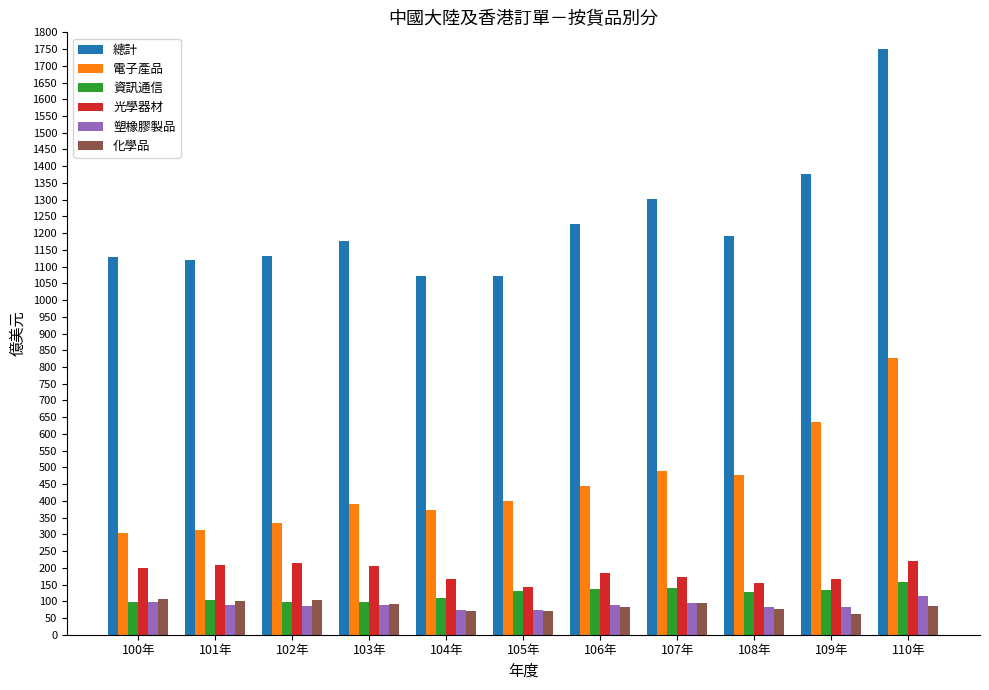

Which series has the widest spread of values?

總計